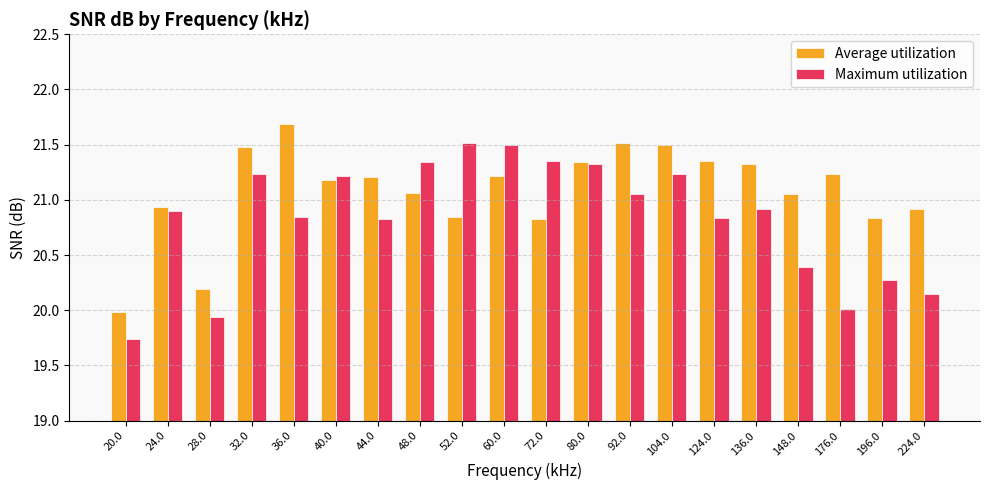

Does the chart contain stacked bars?

No